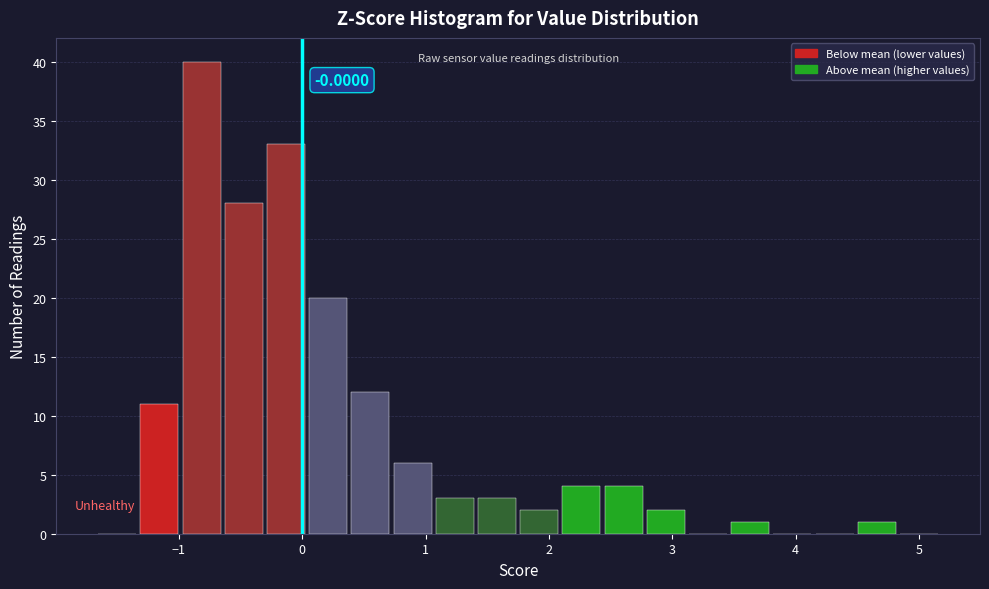

Read against the x-axis, roughly where is the centre of the tallest bar?

-0.8